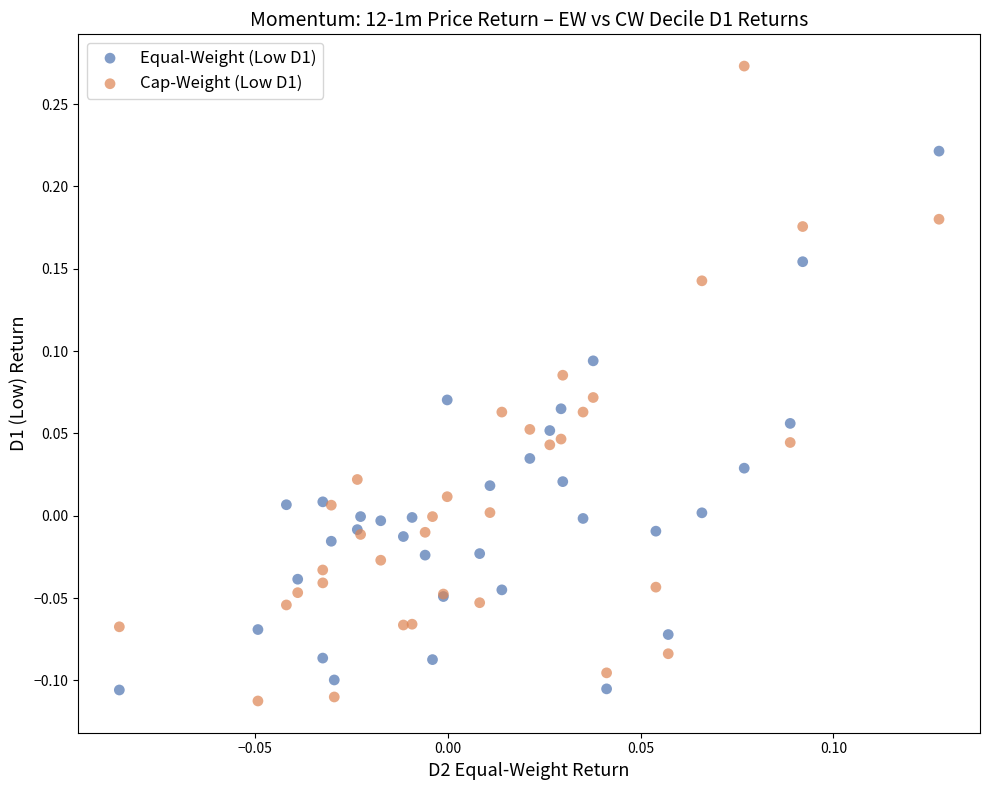

Which series contains the highest Y value?

Cap-Weight (Low D1)